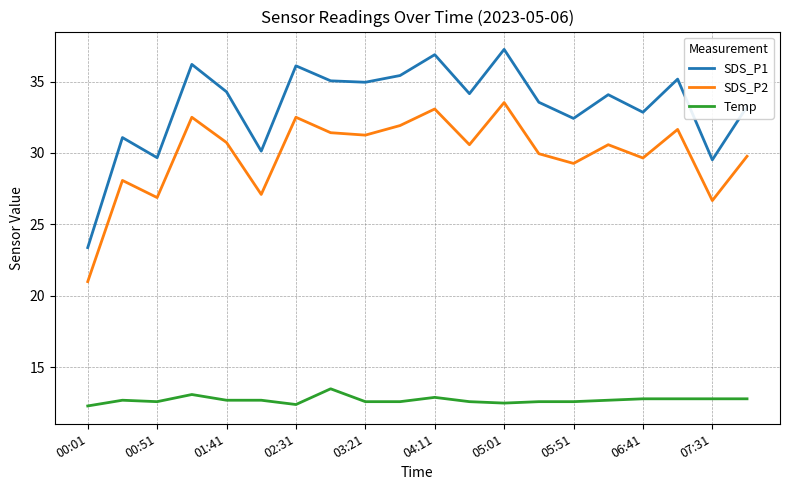

Rank the series by their average value, from lowest to highest.

Temp, SDS_P2, SDS_P1